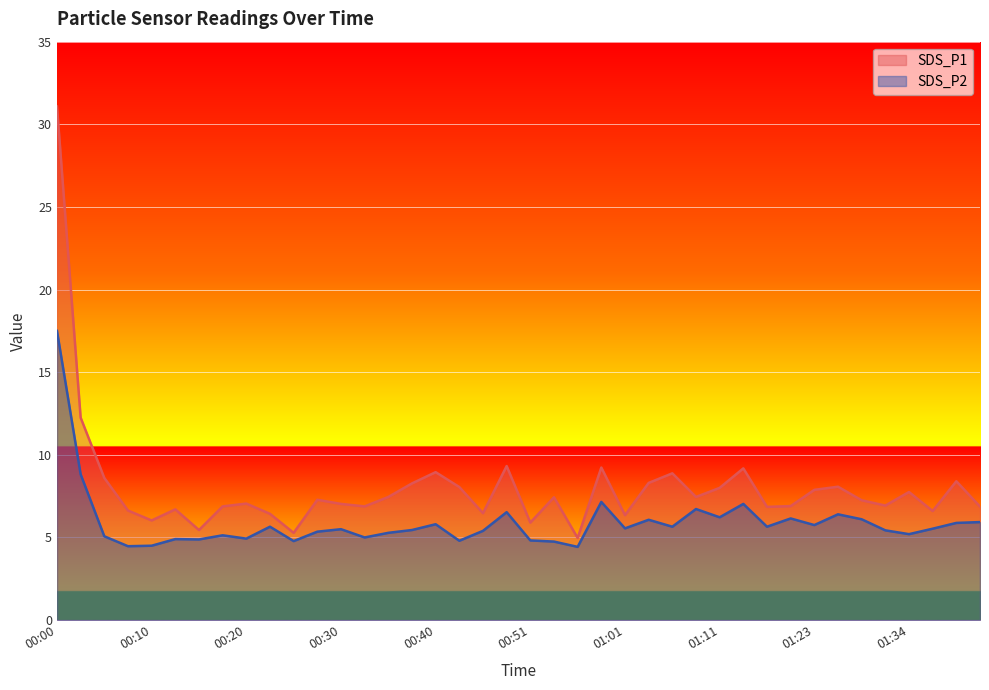

Between 00:33 and 00:49, which series saw the biggest shift?

SDS_P1